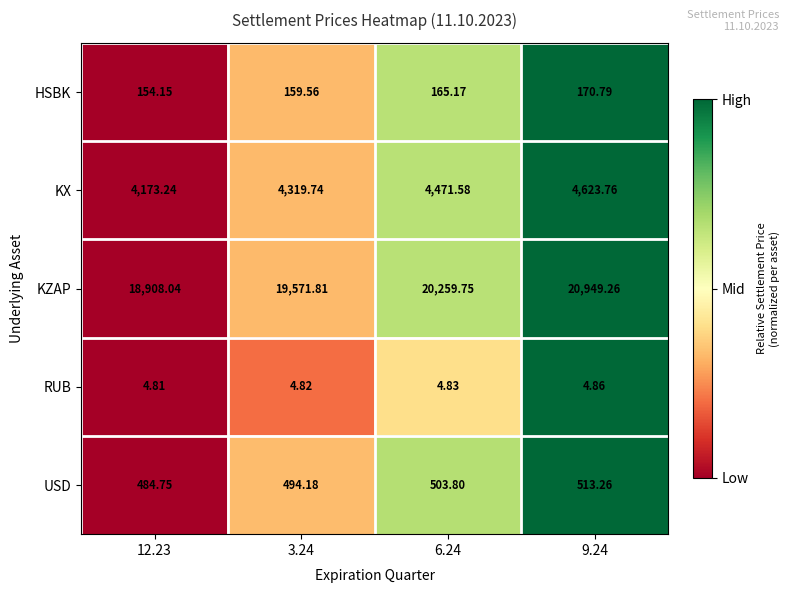

Which series has the largest total across all categories?

KZAP